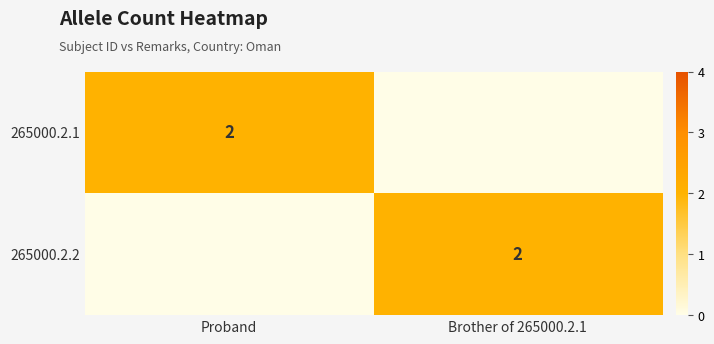

What is the difference between the highest and lowest values at Brother of 265000.2.1?

2